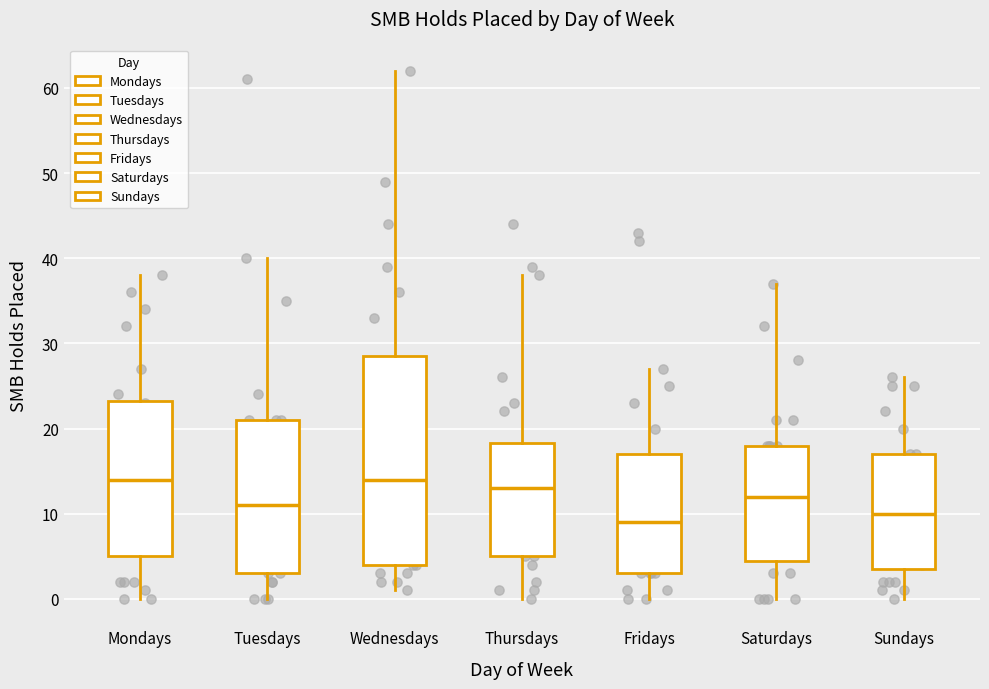

Reading left to right, read every box against the y-axis: the position of its median line, the range the box covers, and the ends of its whiskers. The values are not printed on the chart, so give them approximately, as read against the axis.

Mondays: median 14, box 5 to 23, whiskers 0 to 38
Tuesdays: median 11, box 3 to 21, whiskers 0 to 40
Wednesdays: median 14, box 4 to 29, whiskers 1 to 62
Thursdays: median 13, box 5 to 18, whiskers 0 to 38
Fridays: median 9, box 3 to 17, whiskers 0 to 27
Saturdays: median 12, box 5 to 18, whiskers 0 to 37
Sundays: median 10, box 4 to 17, whiskers 0 to 26